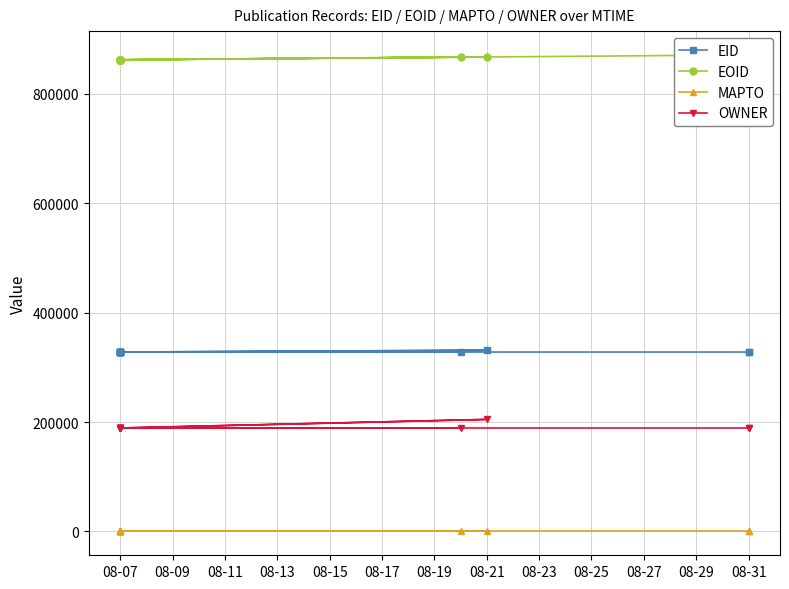

Which series has the widest spread of values?

OWNER